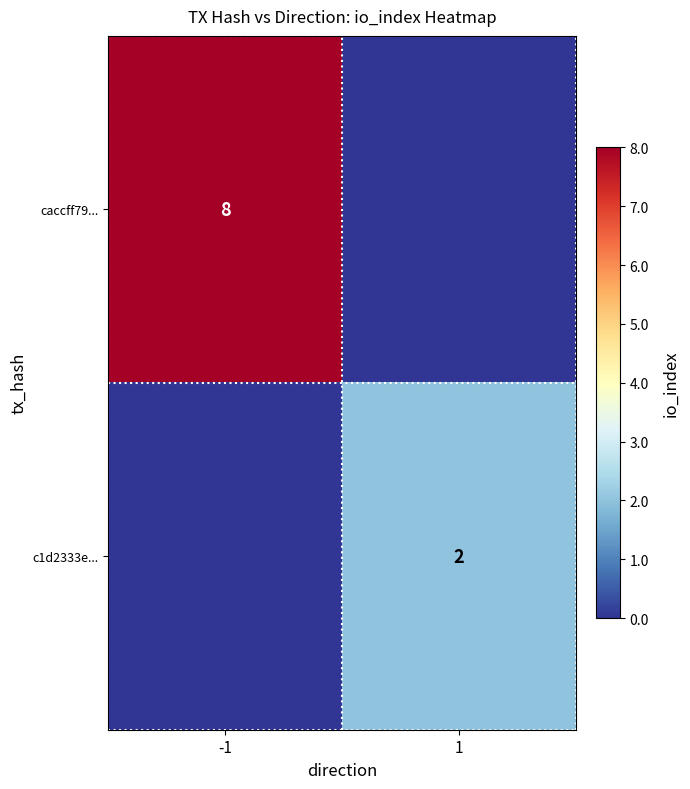

True or false: c1d2333e... has a value of 2 at 1.

True